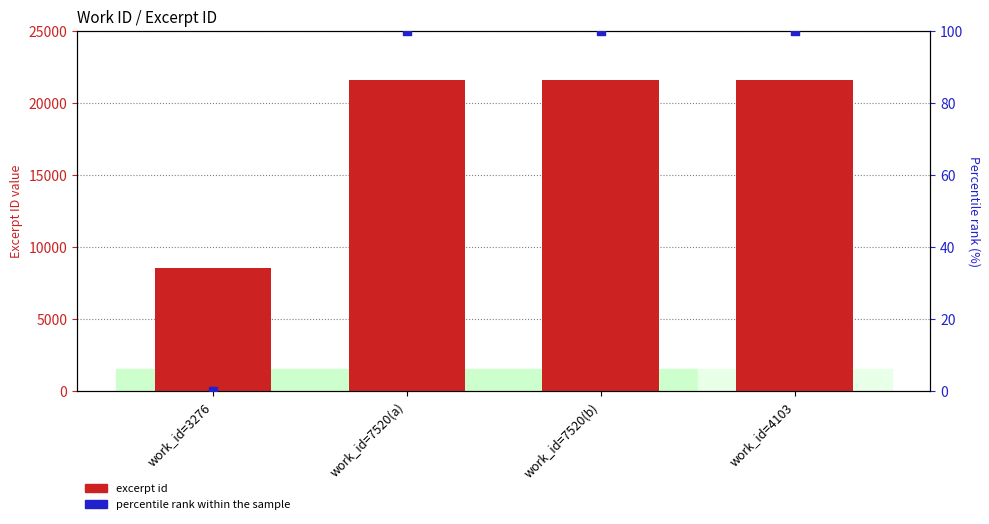

Is the value of excerpt id at work_id=4103 greater than the value of percentile rank within the sample at work_id=7520(b)?

Yes